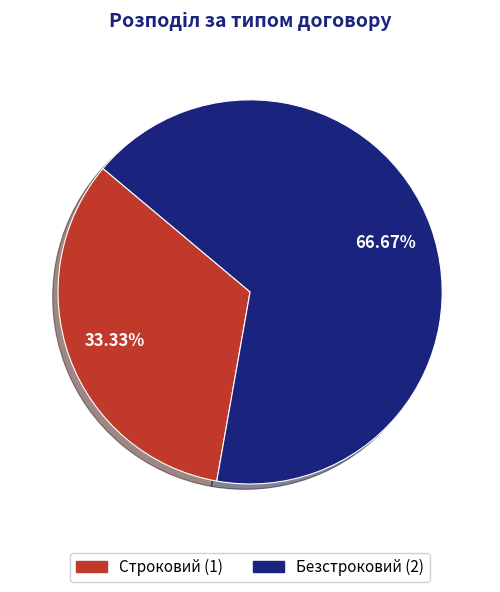

Which category has the smallest portion of the pie?

Строковий